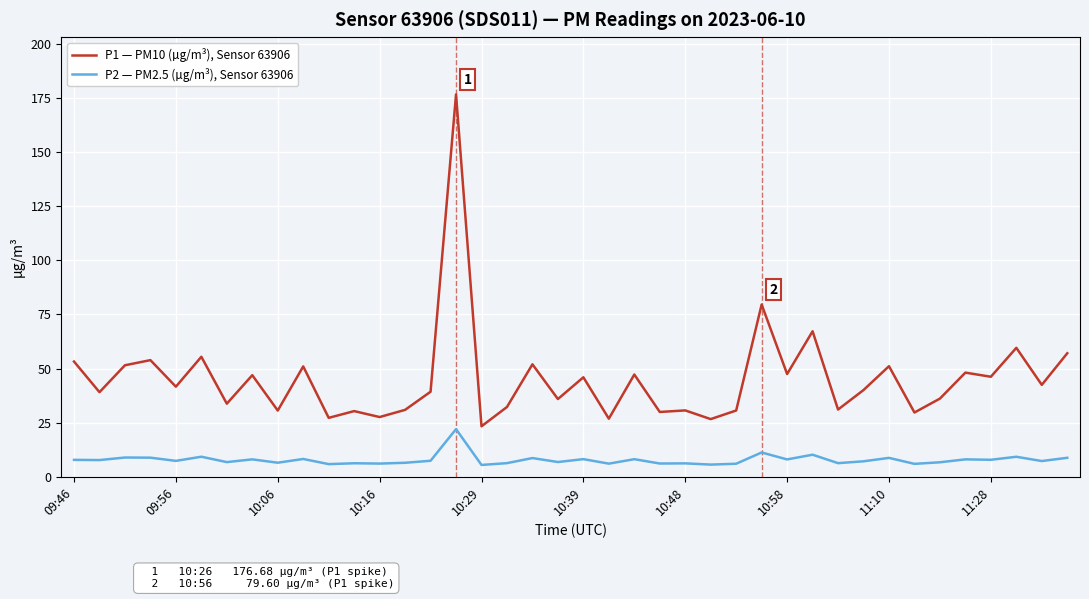

What is the maximum value shown in the chart?

176.7